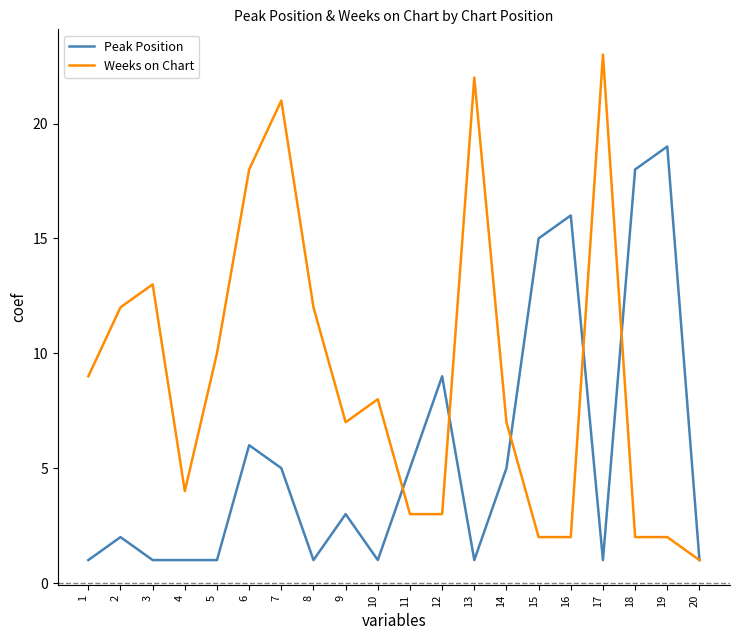

Between 3 and 18, which series saw the biggest shift?

Peak Position